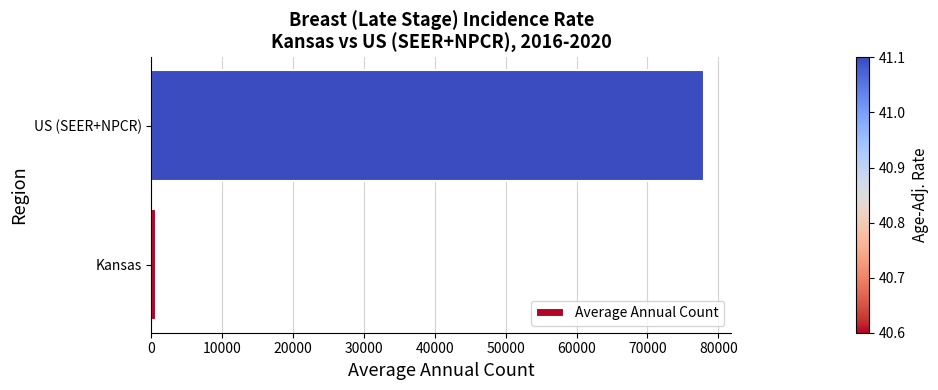

Between Kansas and US (SEER+NPCR), which is larger?

US (SEER+NPCR)